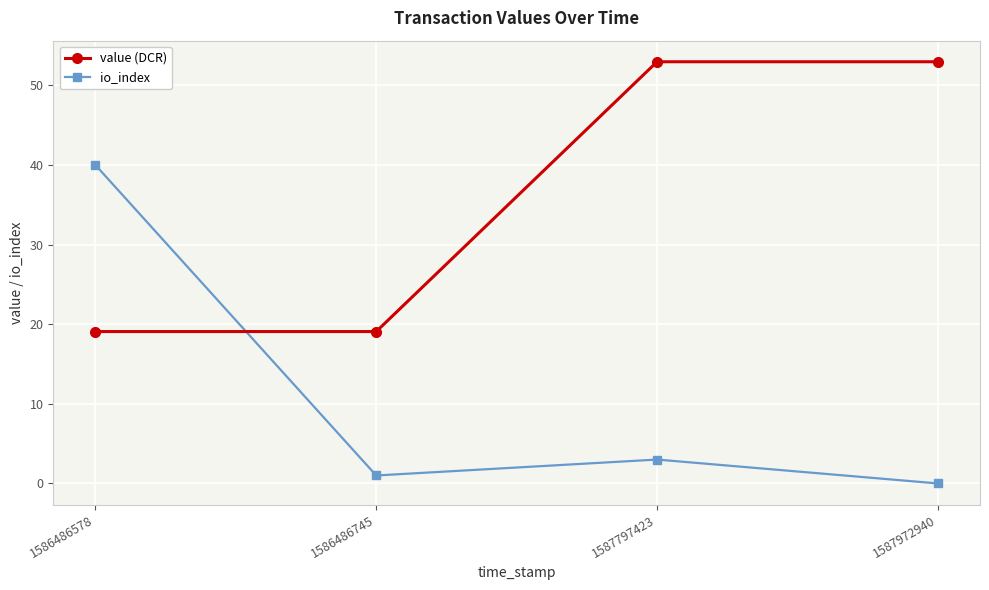

What is the value of the io_index point at the 1st from the left?

40.0